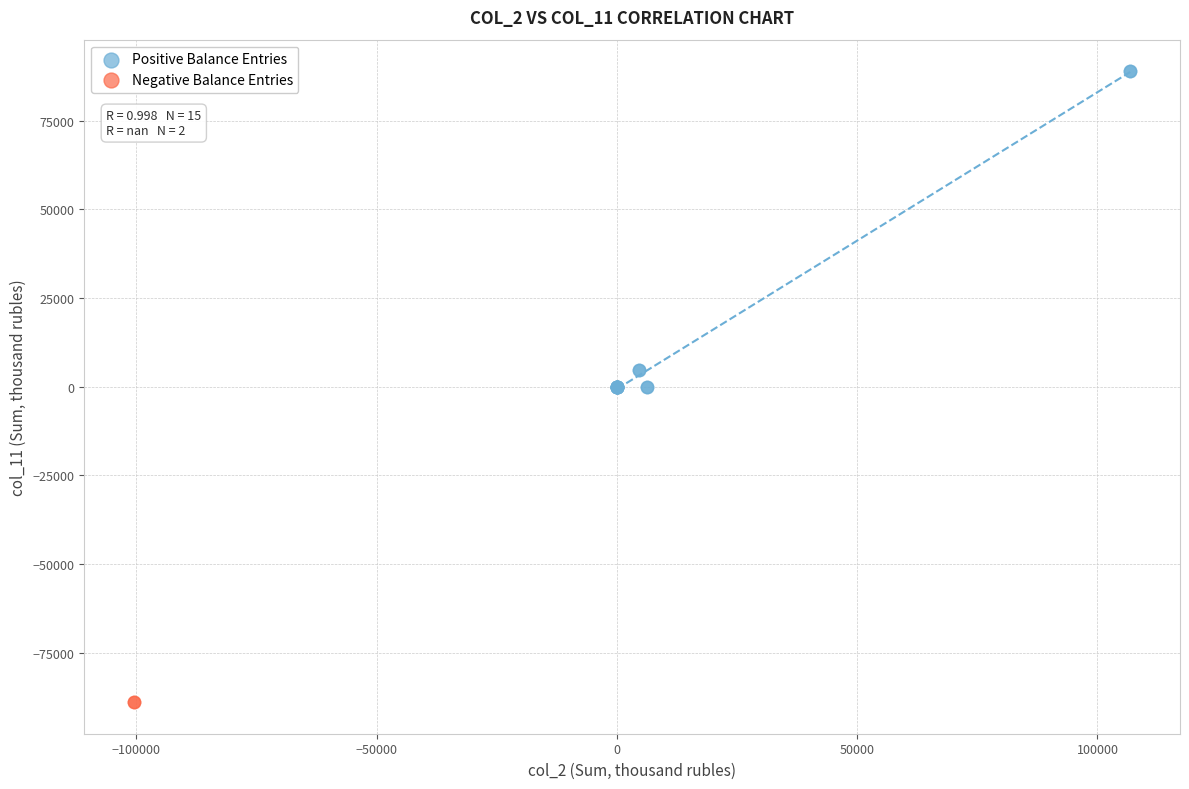

What are all the series names shown in the legend?

Positive Balance Entries, Negative Balance Entries